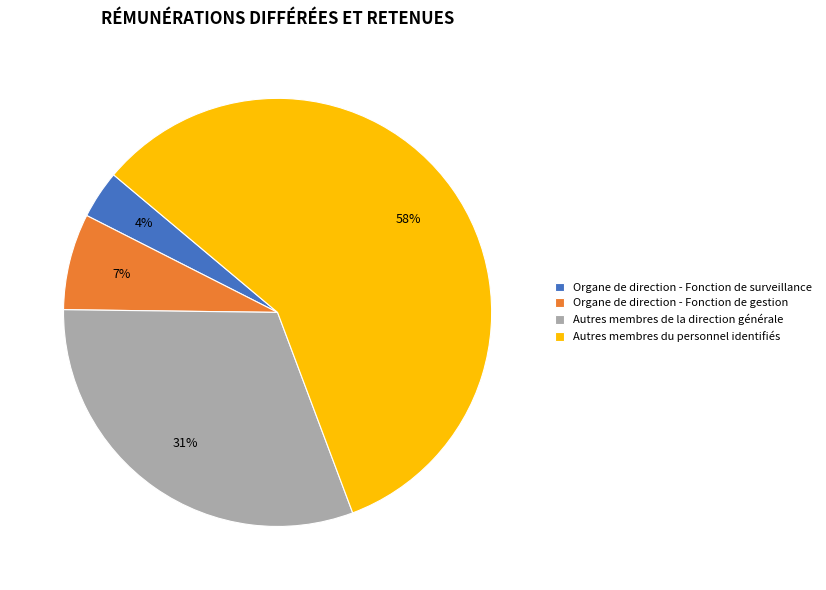

Is it true that Autres membres de la direction générale is 31% of the pie?

True